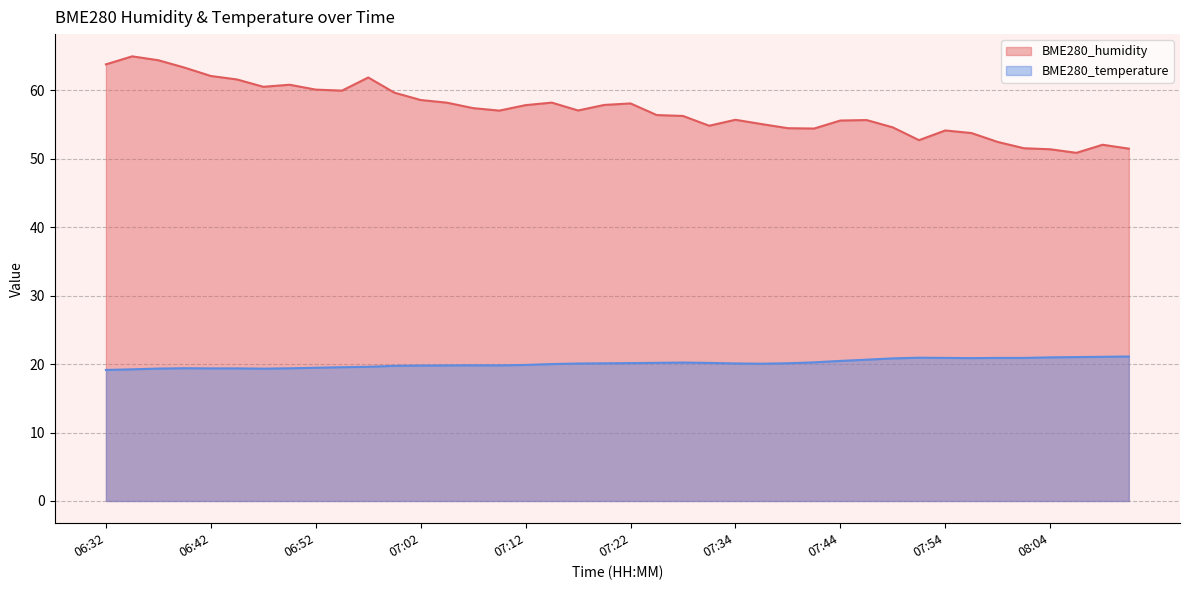

The BME280_temperature series shows 20.5 at 07:44. True or false?

True